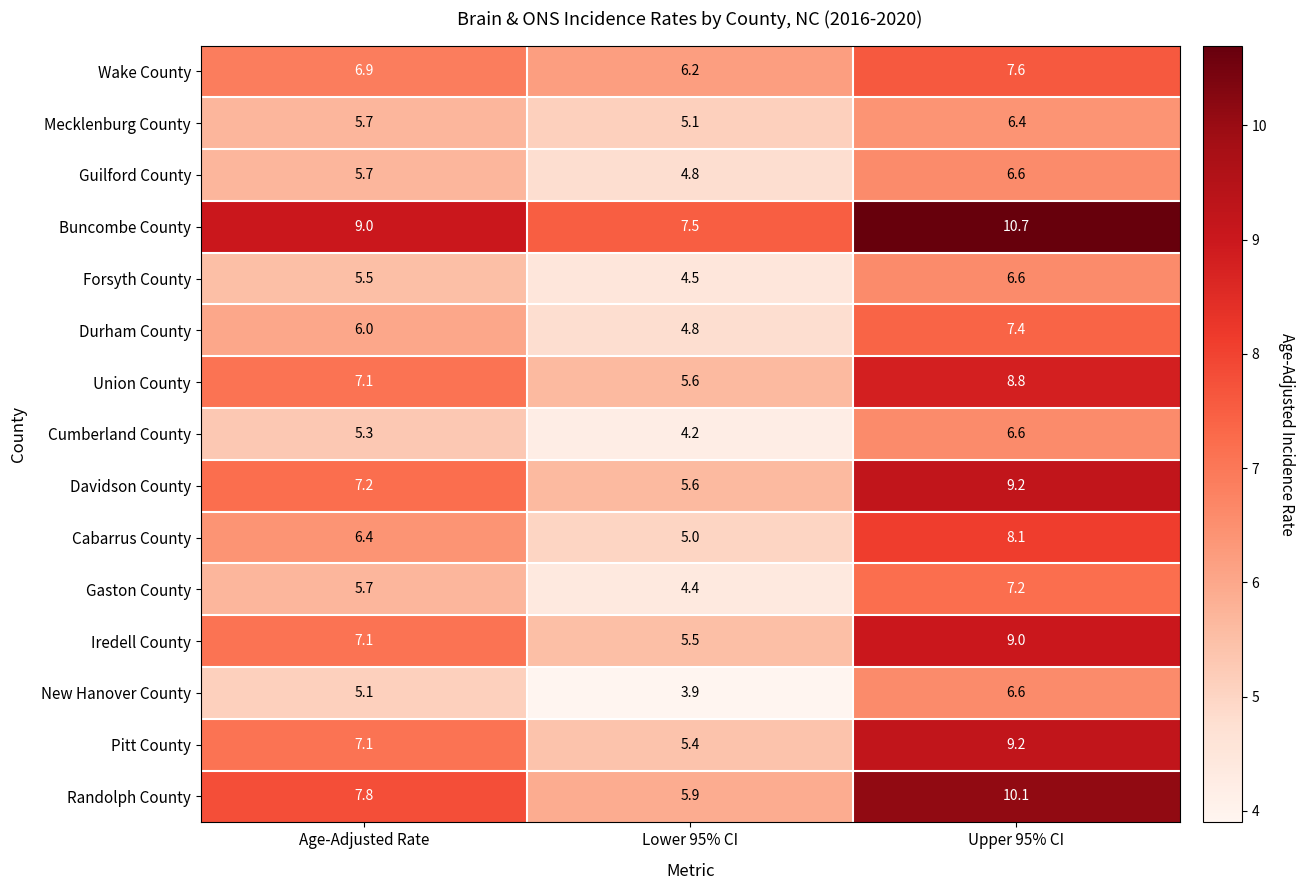

What value does the Mecklenburg County series have at Lower 95% CI?

5.1